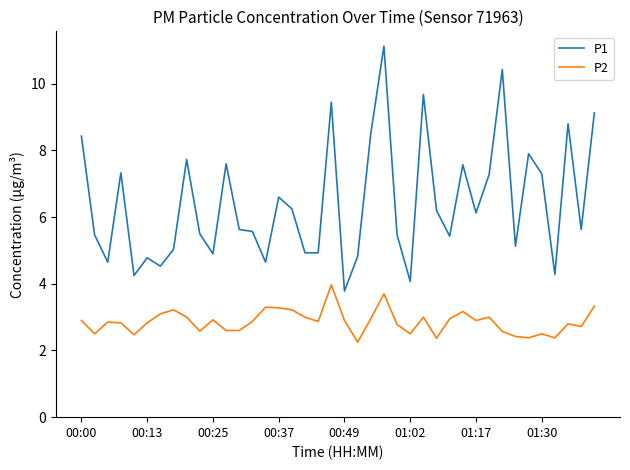

True or false: P2 and P1 cross at least once.

False